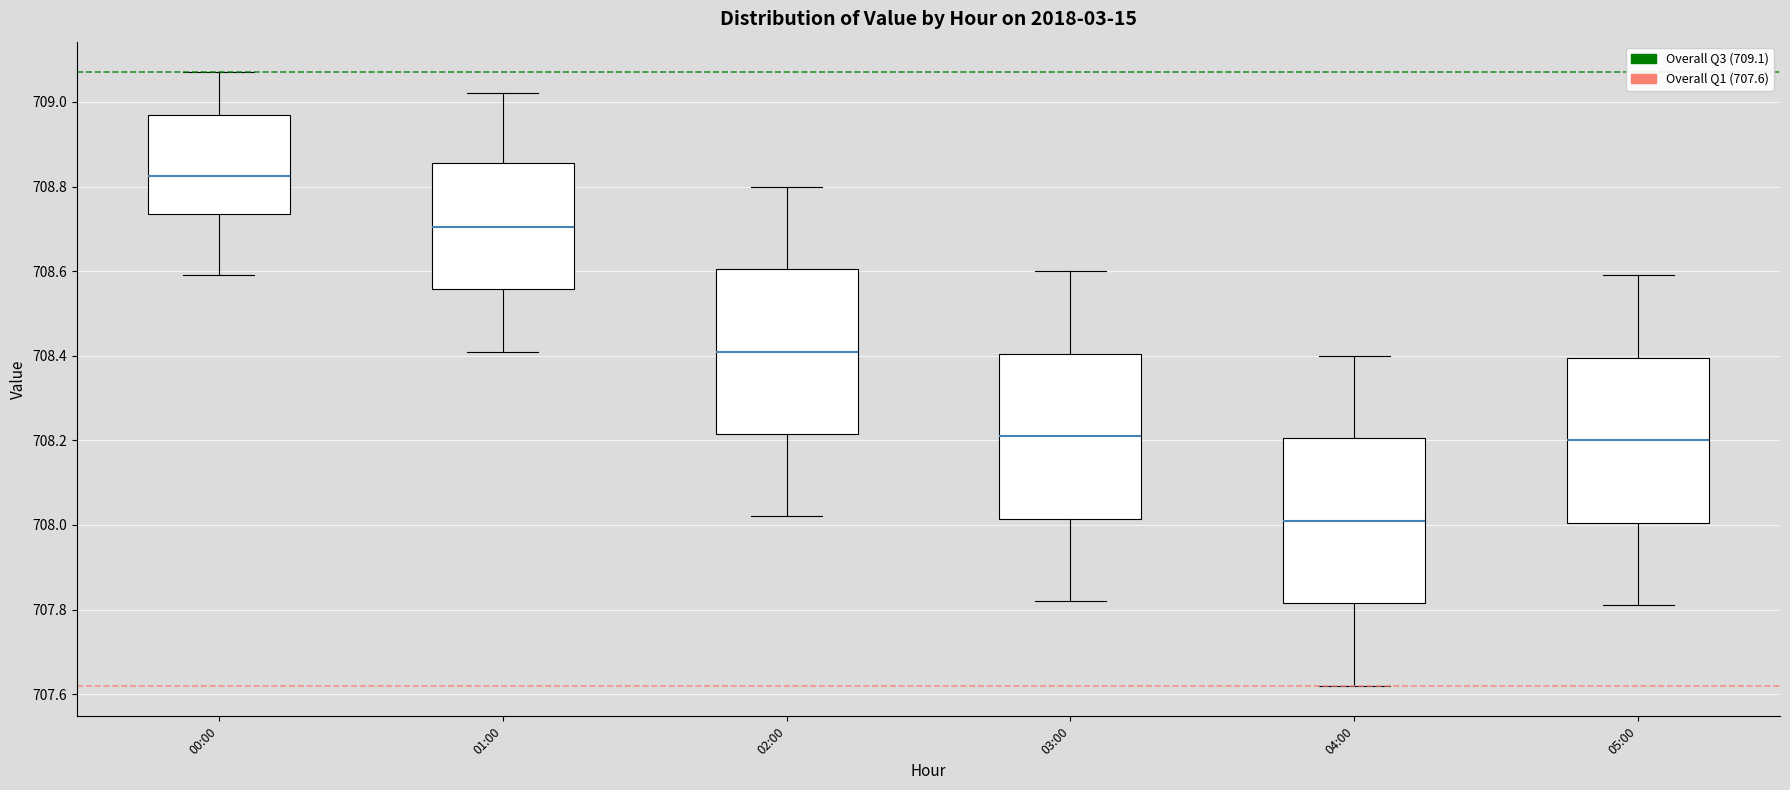

Reading left to right, read every box against the y-axis: the position of its median line, the range the box covers, and the ends of its whiskers. The values are not printed on the chart, so give them approximately, as read against the axis.

00:00: median 708.82, box 708.74 to 708.98, whiskers 708.60 to 709.08
01:00: median 708.70, box 708.56 to 708.86, whiskers 708.42 to 709.02
02:00: median 708.42, box 708.22 to 708.60, whiskers 708.02 to 708.80
03:00: median 708.22, box 708.02 to 708.40, whiskers 707.82 to 708.60
04:00: median 708.02, box 707.82 to 708.20, whiskers 707.62 to 708.40
05:00: median 708.20, box 708.00 to 708.40, whiskers 707.82 to 708.60